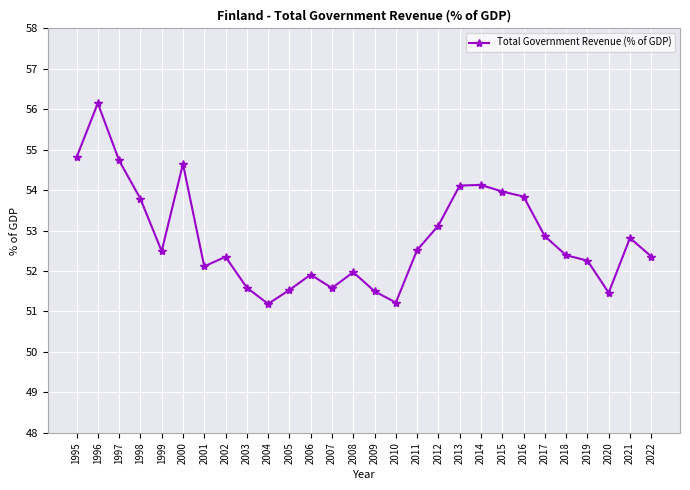

Reading left to right, list all the values displayed in this chart.

1995=54.8	1996=56.1	1997=54.7	1998=53.8	1999=52.5	2000=54.6	2001=52.1	2002=52.4	2003=51.6	2004=51.2	2005=51.5	2006=51.9	2007=51.6	2008=52.0	2009=51.5	2010=51.2	2011=52.5	2012=53.1	2013=54.1	2014=54.1	2015=54.0	2016=53.8	2017=52.9	2018=52.4	2019=52.3	2020=51.5	2021=52.8	2022=52.4